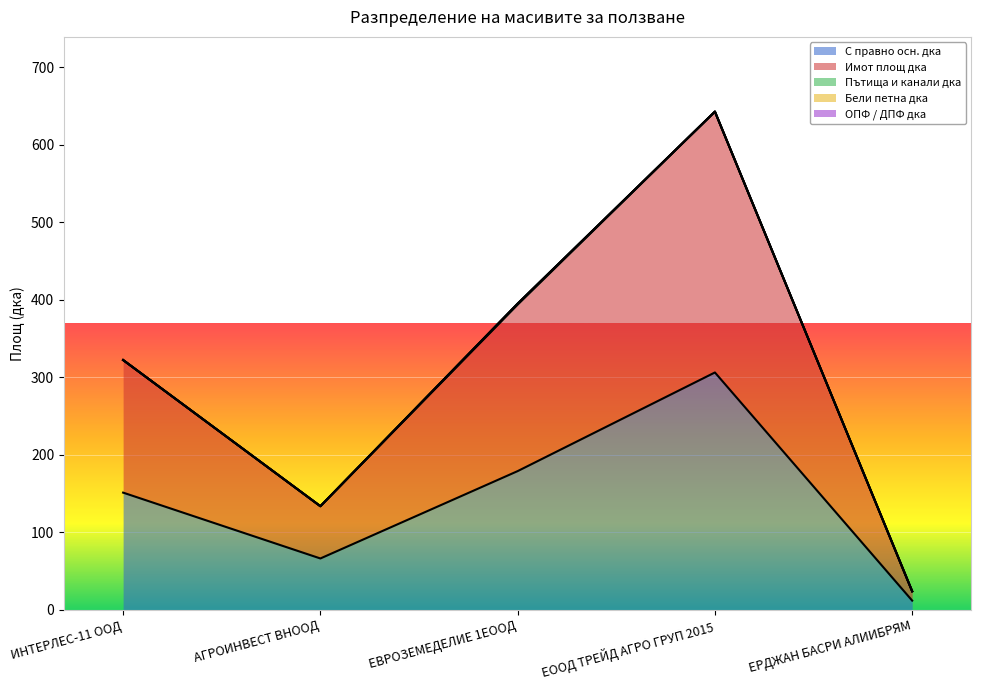

Which series has the widest spread of values?

Имот площ дка